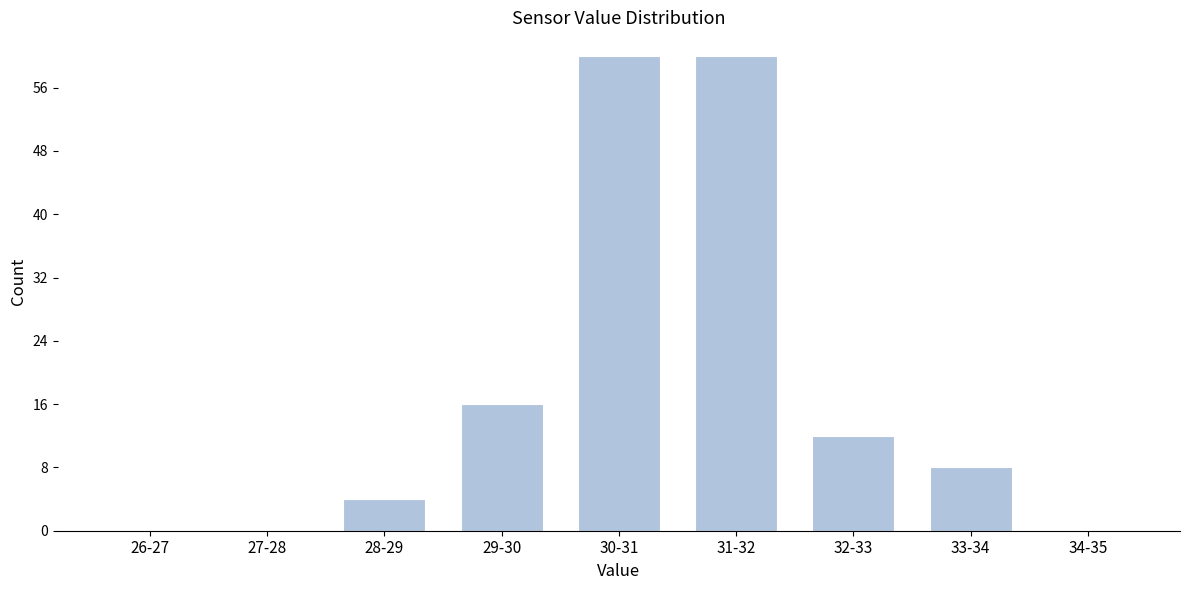

Reading left to right, what are all the values shown in this chart?

26-27=0	27-28=0	28-29=4	29-30=16	30-31=60	31-32=60	32-33=12	33-34=8	34-35=0